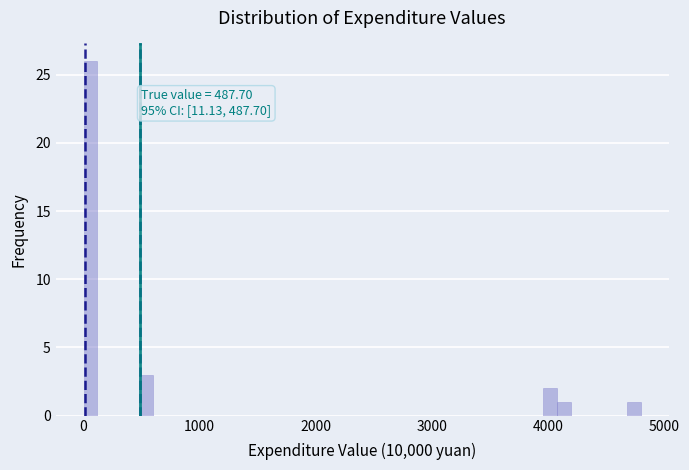

Around what value on the x-axis is the tallest bar? Give the approximate position of its centre, as read against the axis.

100